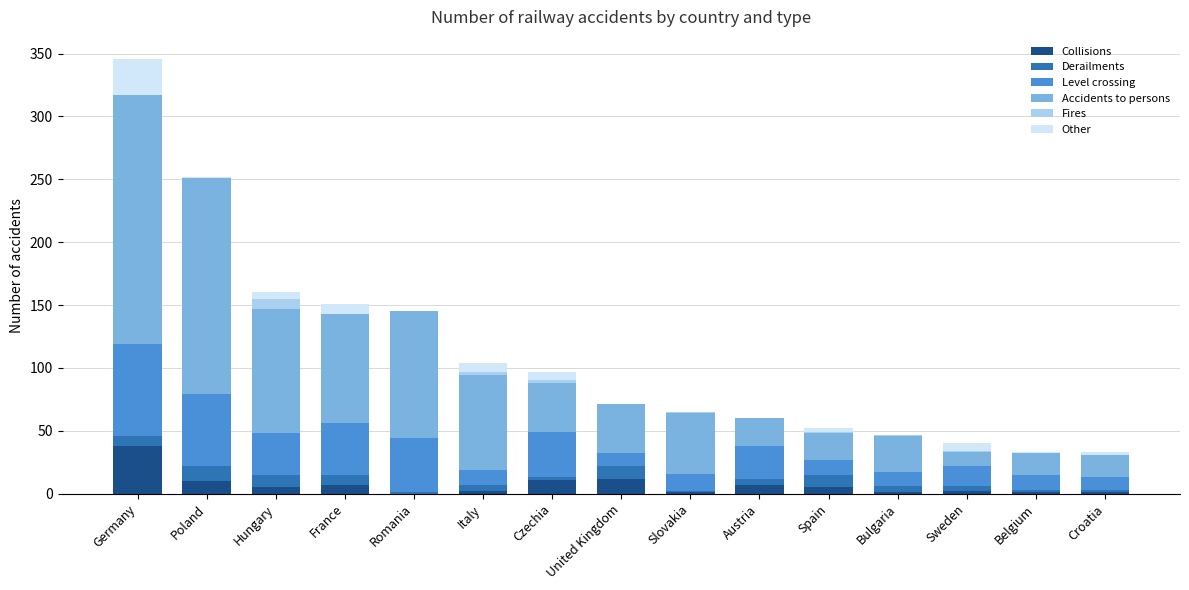

At which category is the sum across all series the highest?

Germany